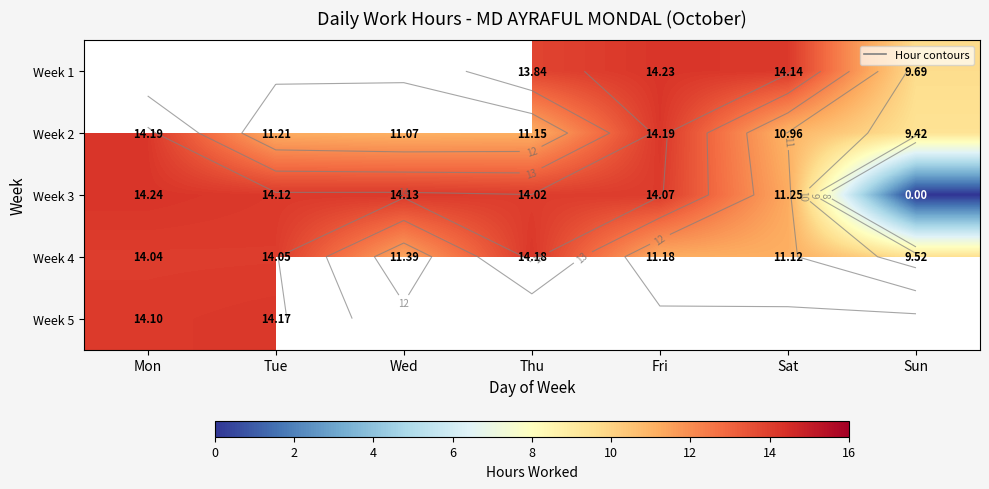

How many distinct data groups are displayed?

5